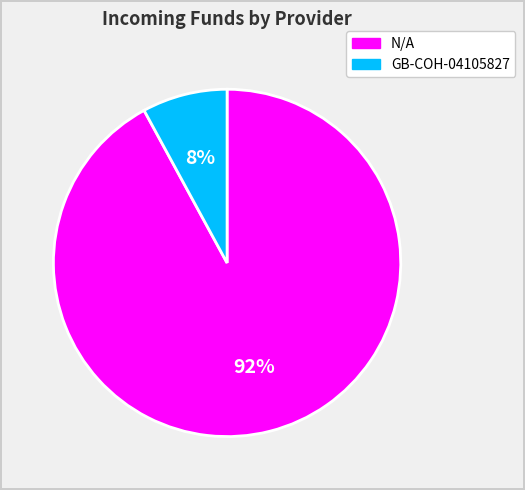

How many slices are in this pie chart?

2